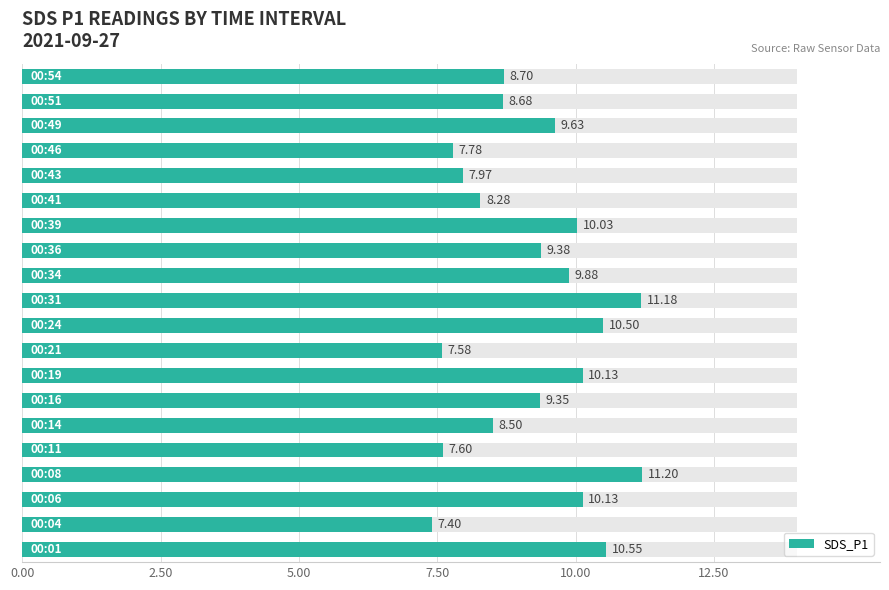

What is the value of the 13th bar from the left?

9.4